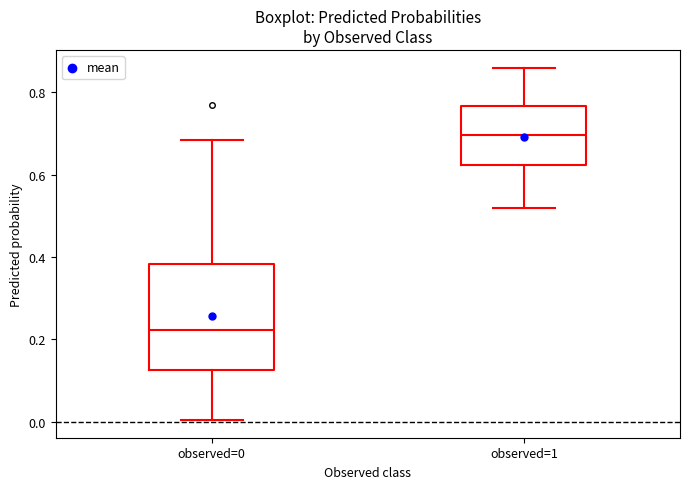

Reading left to right, read every box against the y-axis: the position of its median line, the range the box covers, and the ends of its whiskers. The values are not printed on the chart, so give them approximately, as read against the axis.

observed=0: median 0.22, box 0.12 to 0.38, whiskers 0.00 to 0.68
observed=1: median 0.70, box 0.62 to 0.76, whiskers 0.52 to 0.86